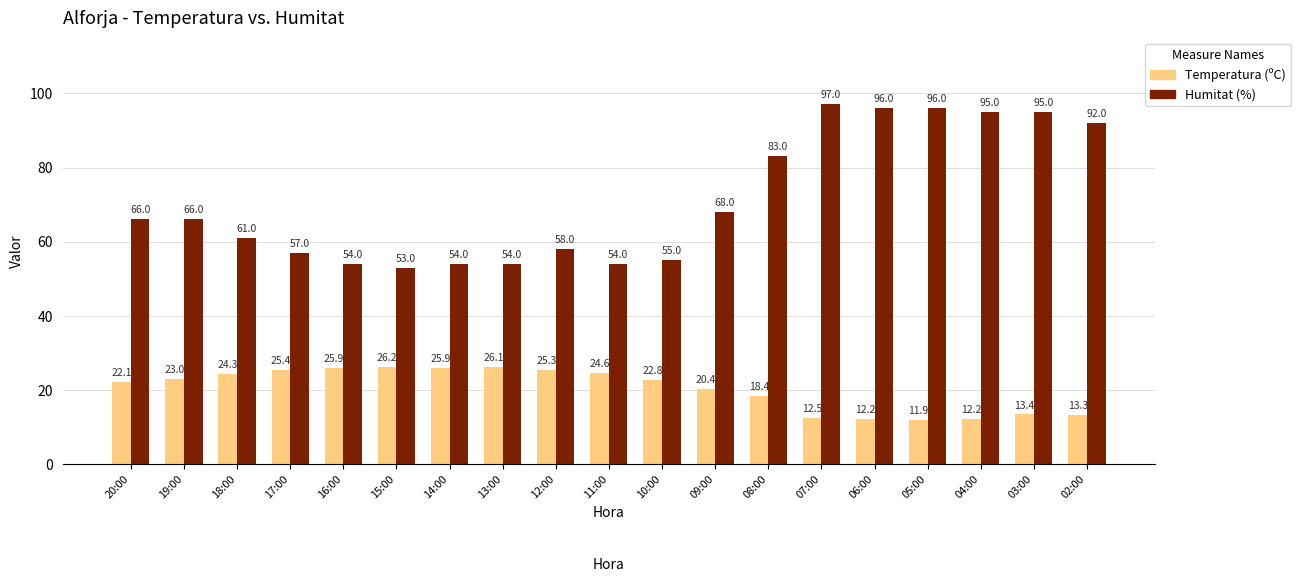

What value does the Humitat (%) series have at 09:00?

68.0